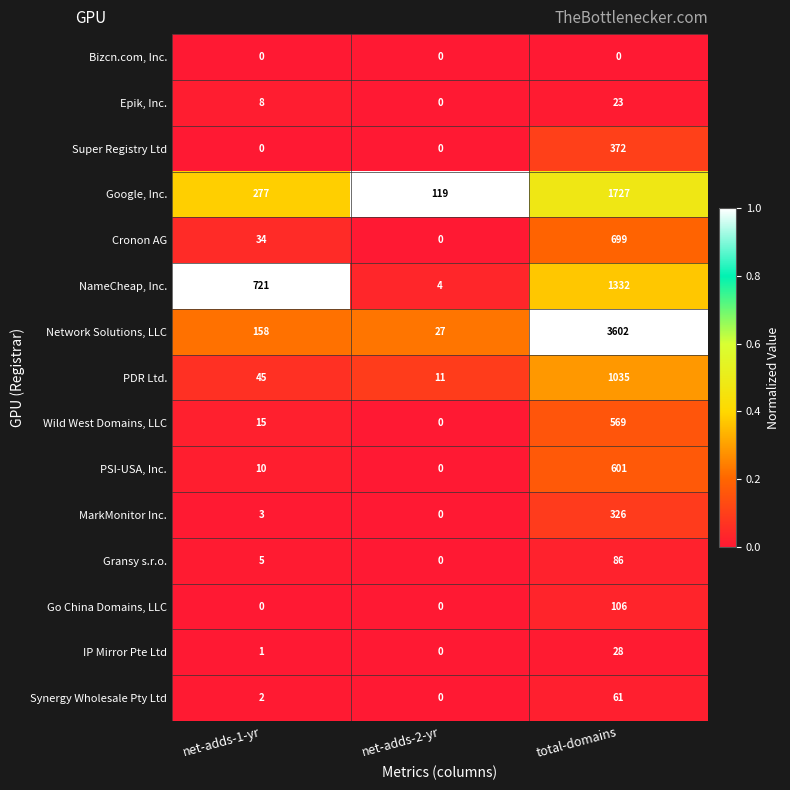

Count the Super Registry Ltd values in the range 0 to 372.

3